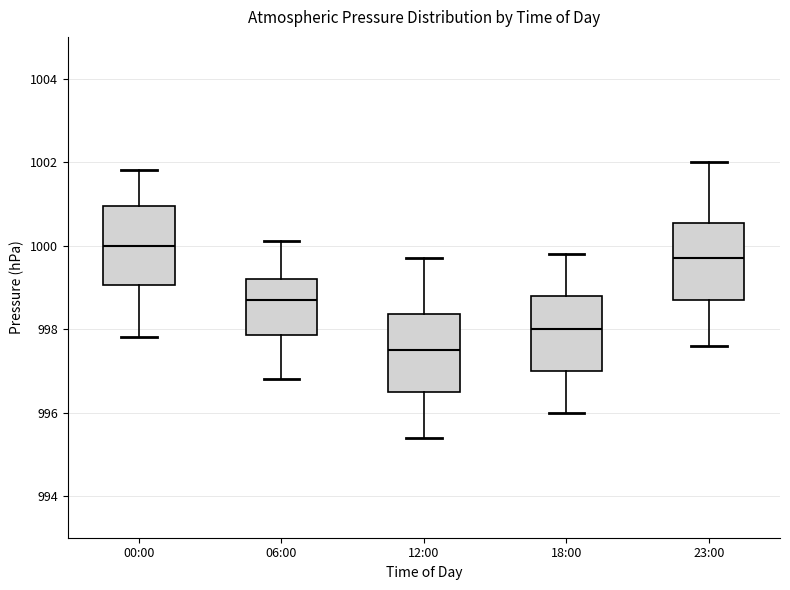

Which box has the highest median line?

00:00